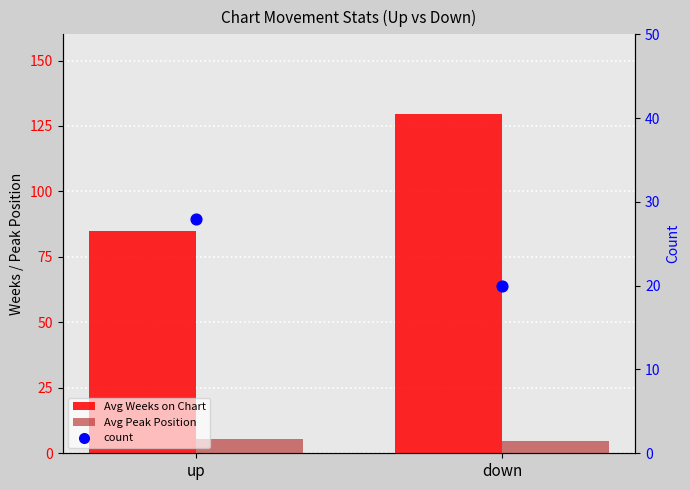

Which series has the largest total across all categories?

Avg Weeks on Chart